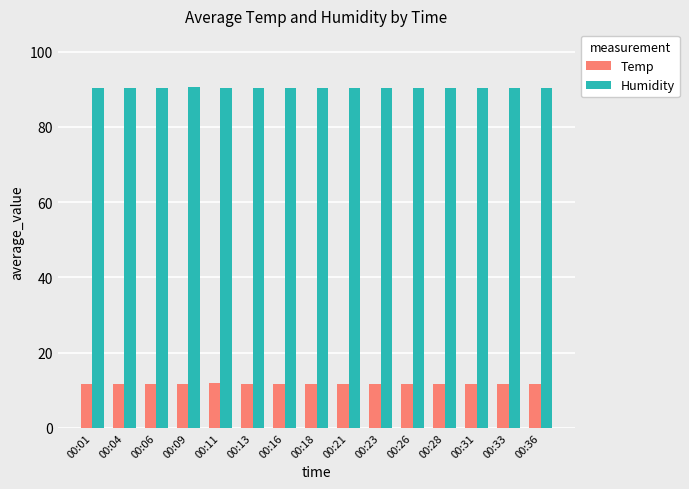

What is the minimum value for Temp?

11.6